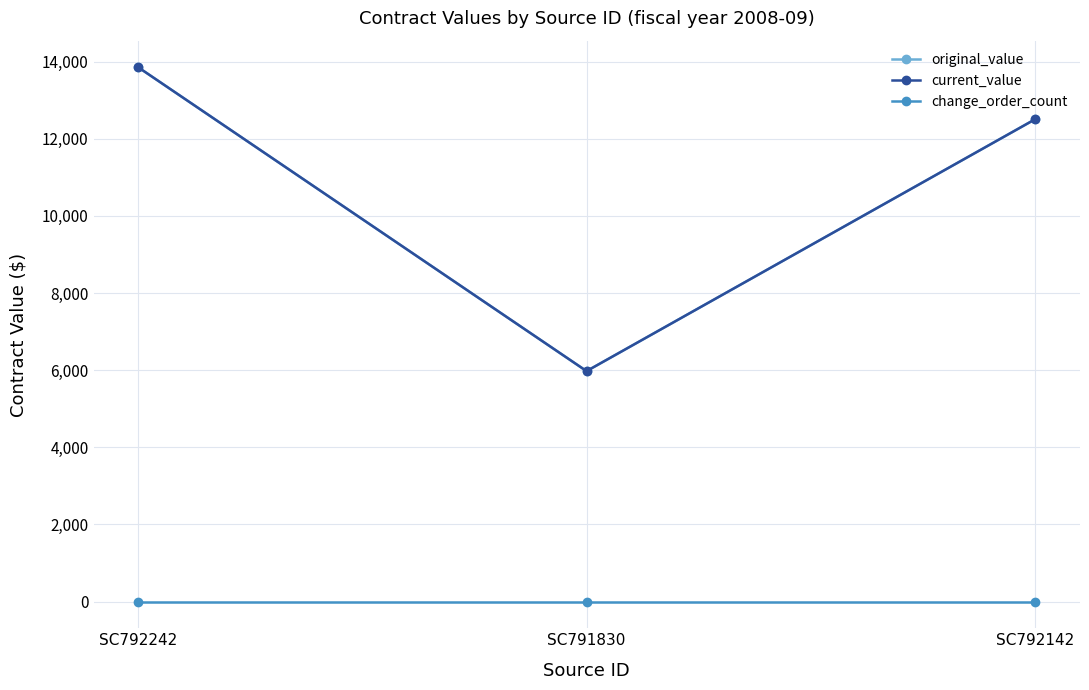

Reading right to left, what are all the values shown in this chart?

original_value: 12500.0	5974.8	13850.0
current_value: 12500.0	5974.8	13850.0
change_order_count: 0.0	0.0	0.0